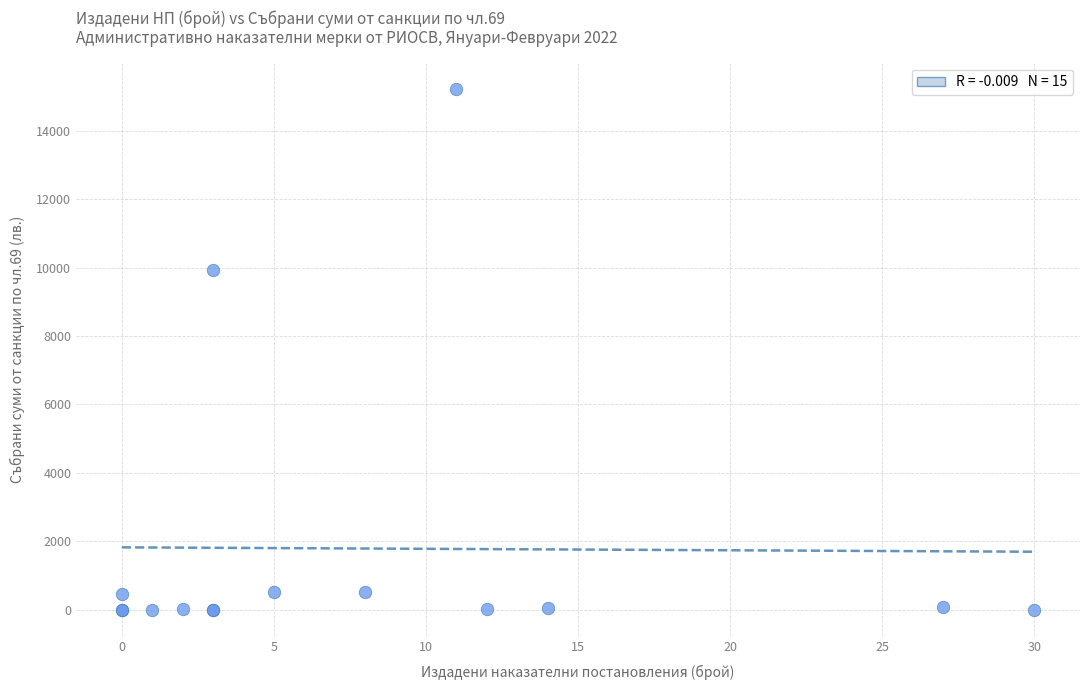

What Y value in the scatter plot is closest to 7611?

9918.0